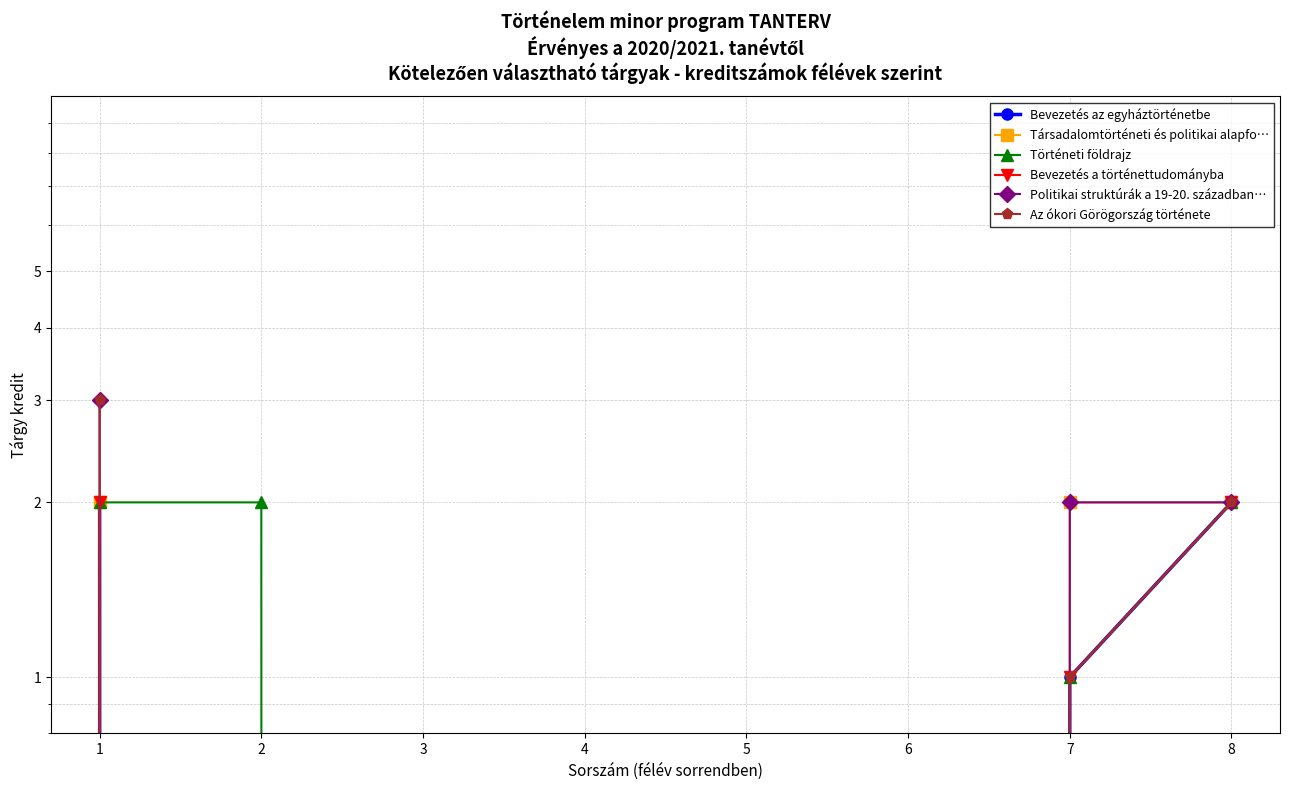

What are all the series names shown in the legend?

Bevezetés az egyháztörténetbe, Társadalomtörténeti és politikai alapfo…, Történeti földrajz, Bevezetés a történettudományba, Politikai struktúrák a 19-20. században…, Az ókori Görögország története